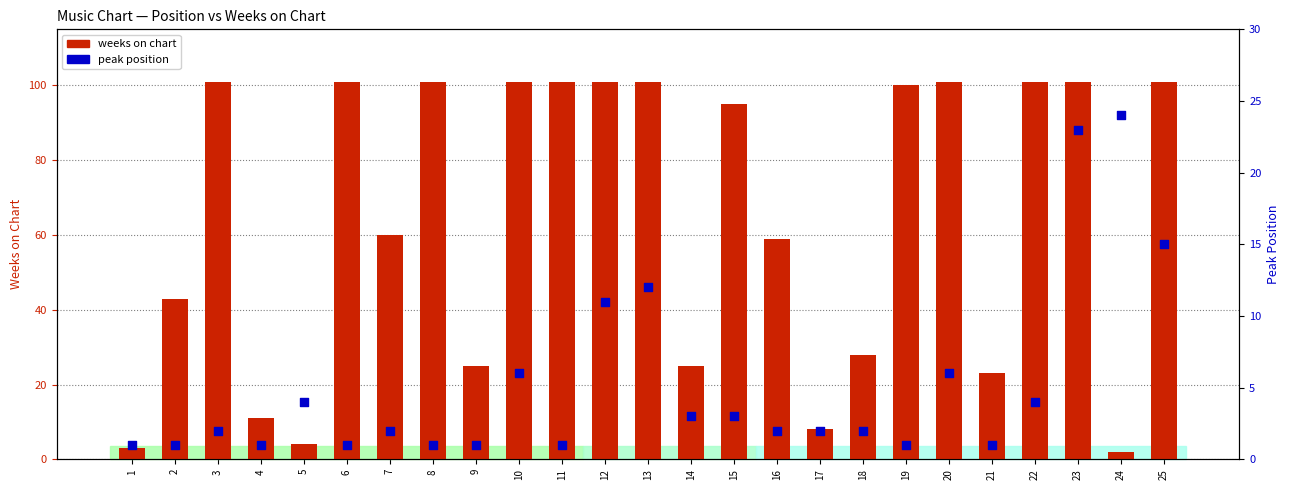

At which category is the sum across all series the highest?

23